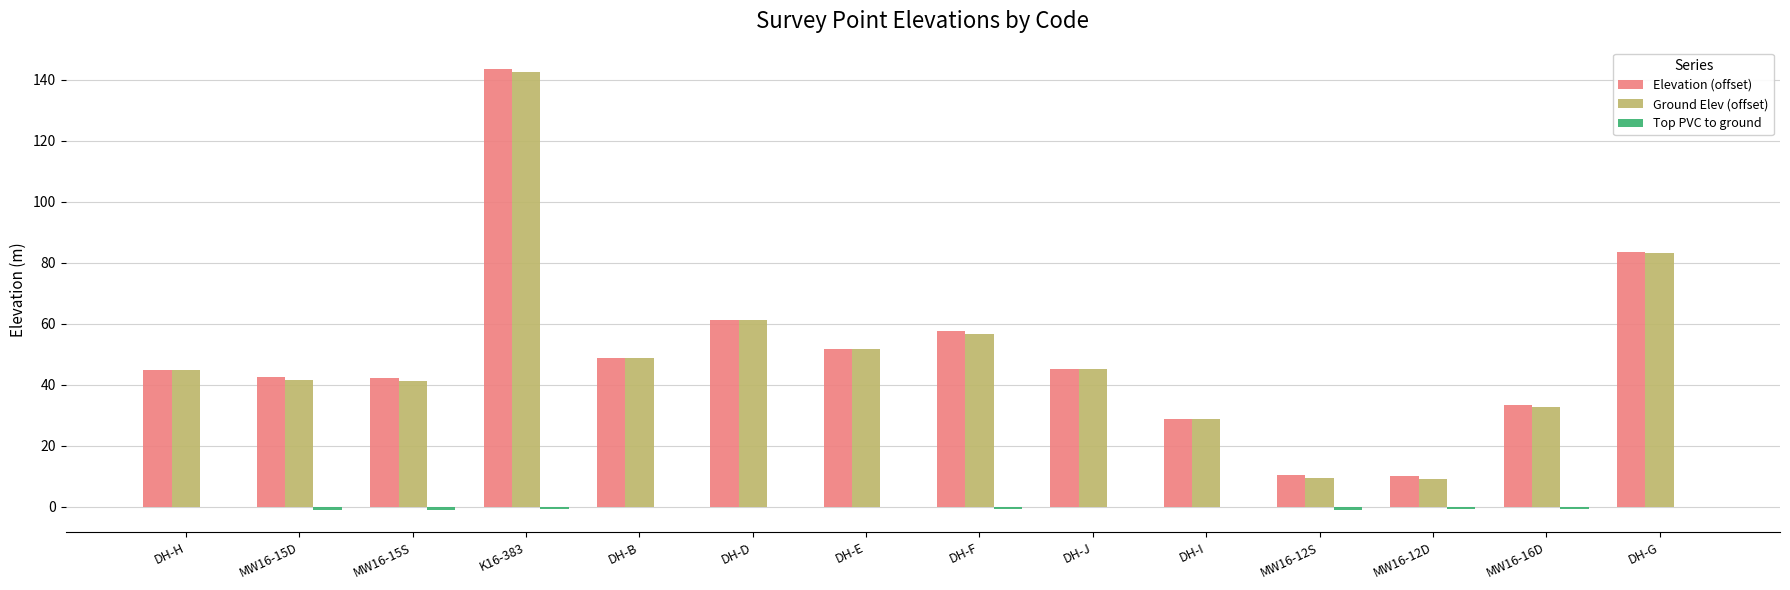

What is the total value across all series at MW16-12D?

18.4